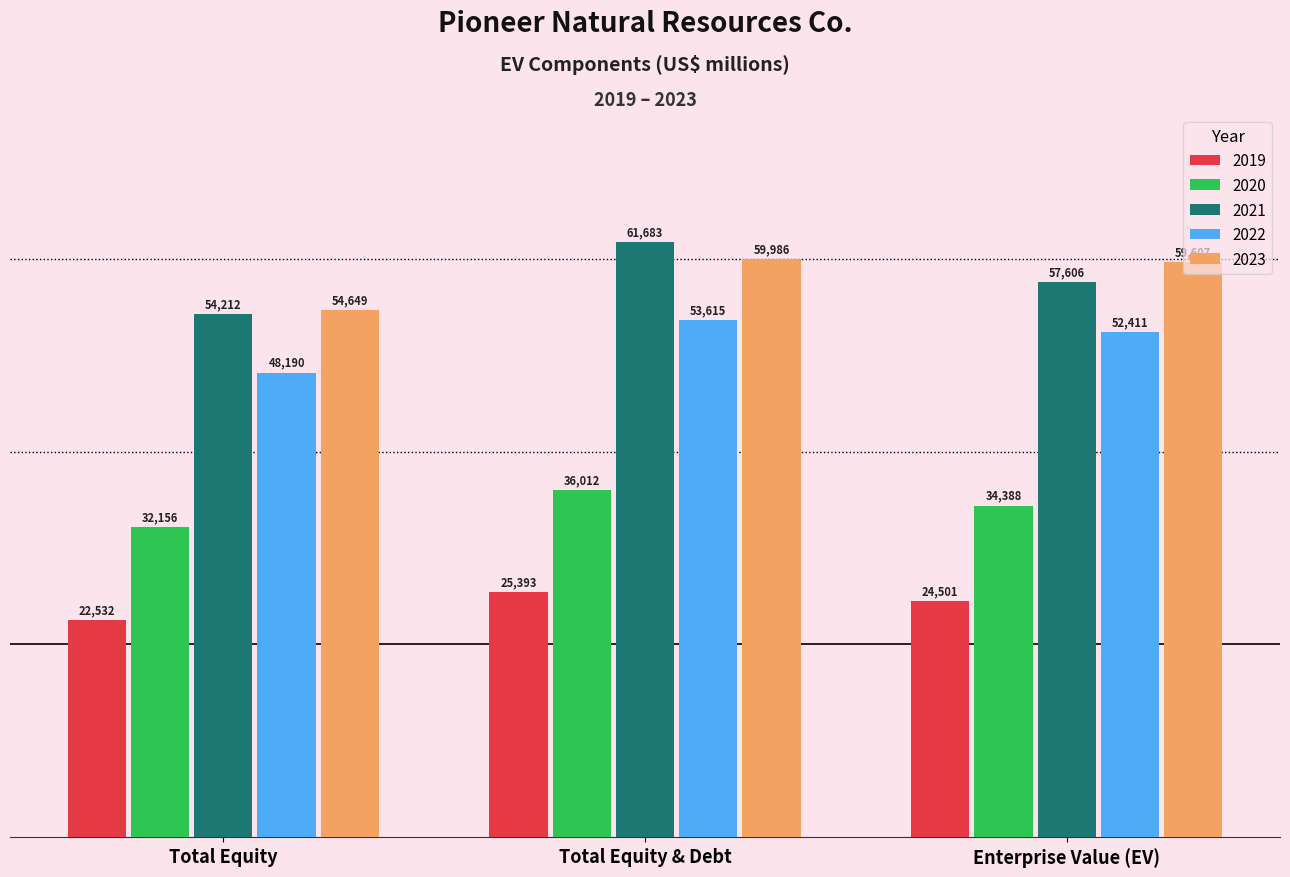

Rank the series at Enterprise Value (EV) from highest to lowest value.

2023, 2021, 2022, 2020, 2019